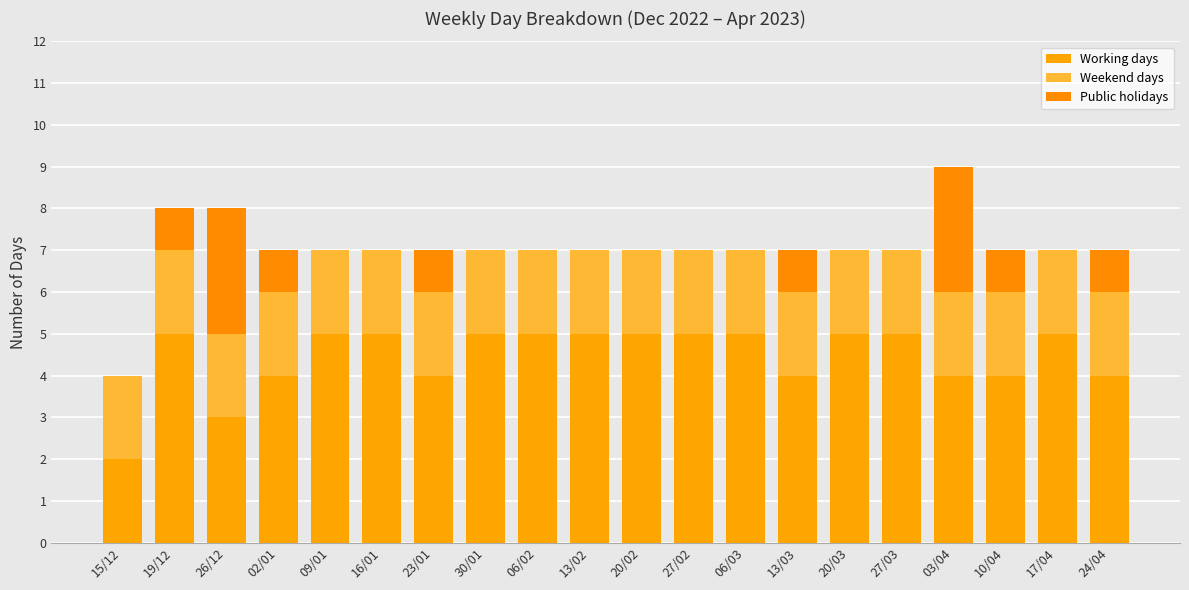

Count the number of categories in the chart.

20